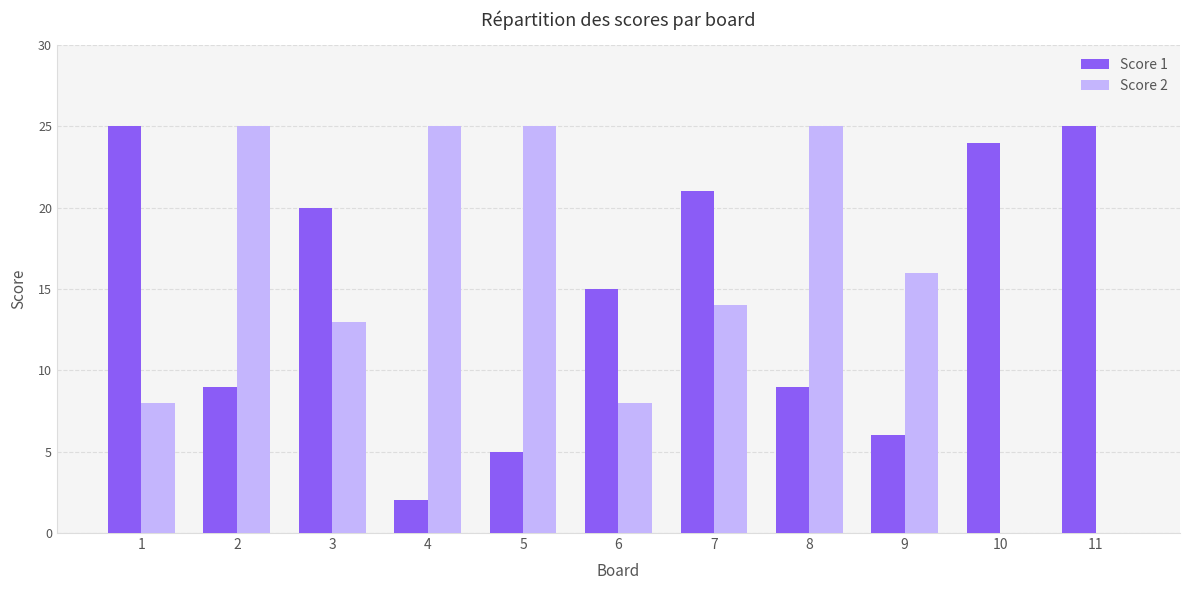

At which category is the sum across all series the highest?

7